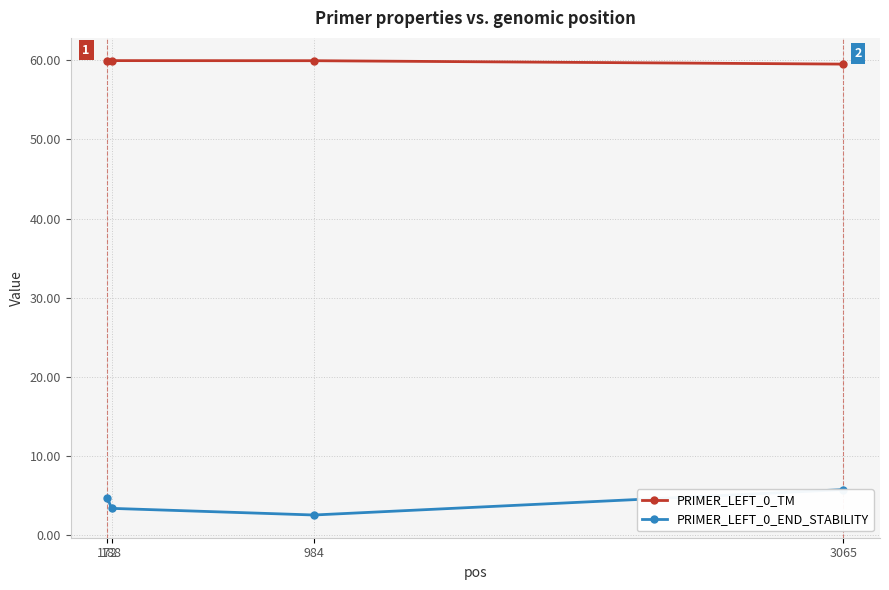

What is the value of the PRIMER_LEFT_0_END_STABILITY point at the 3rd from the left?

2.5